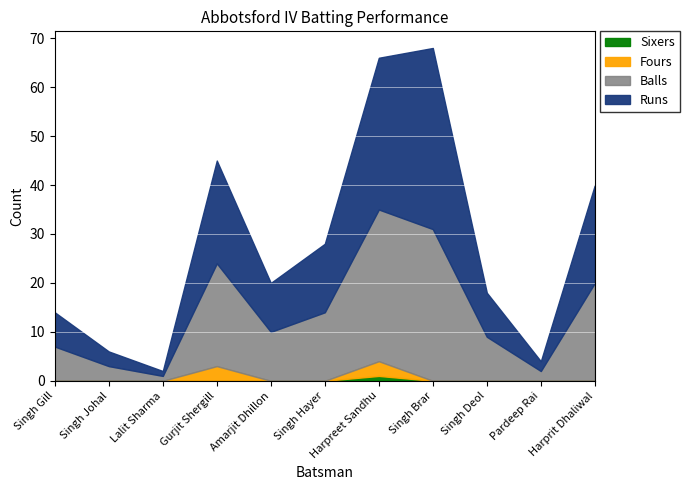

True or false: Fours and Balls intersect in this chart.

False